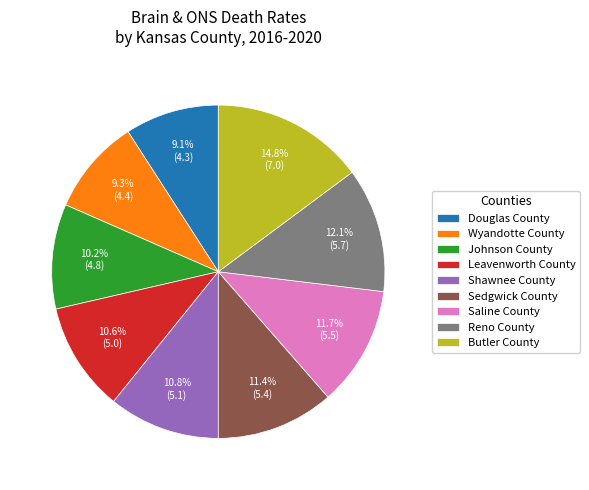

How many slices are in this pie chart?

9